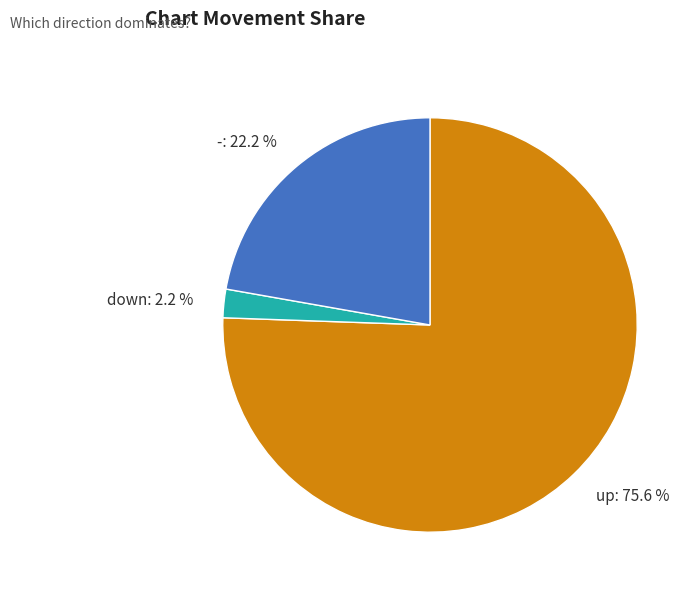

The up slice represents 76% of the pie. True or false?

True